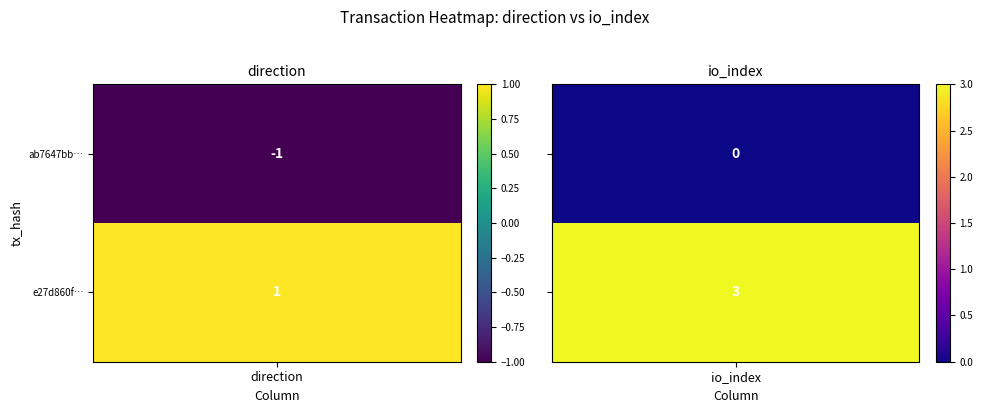

How many distinct data groups are displayed?

2